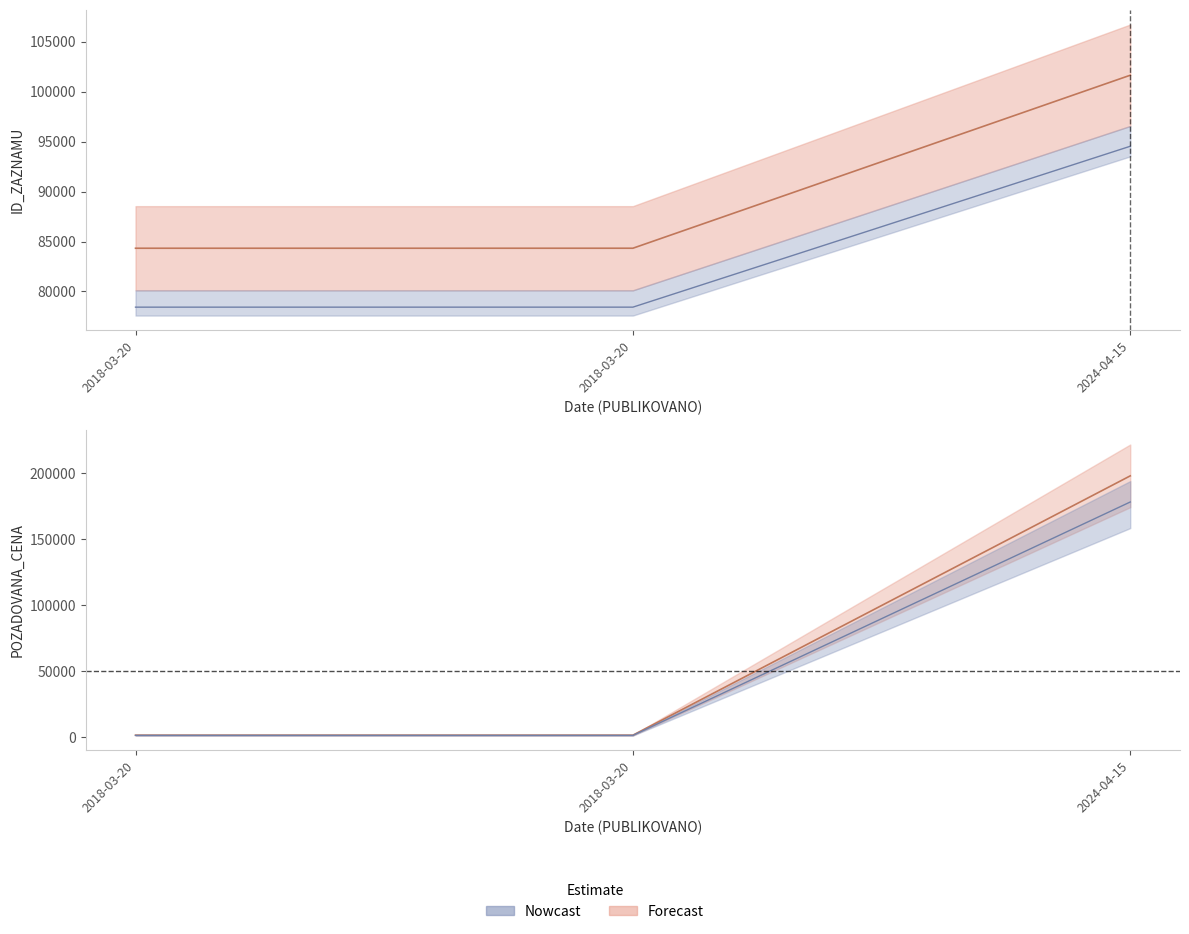

List the labels in order of ID_ZAZNAMU value, largest first.

2024-04-15, 2018-03-20, 2018-03-20